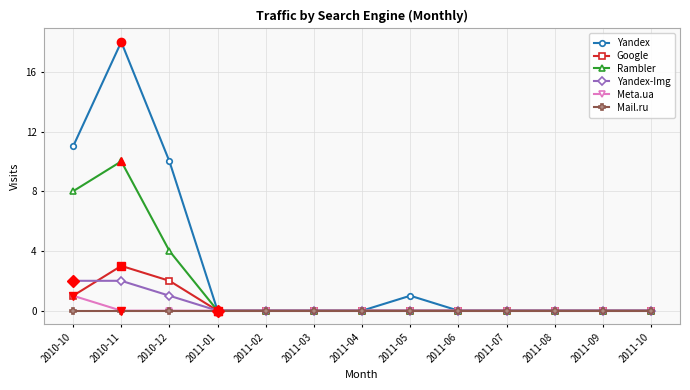

What is the highest value of the Yandex series?

18